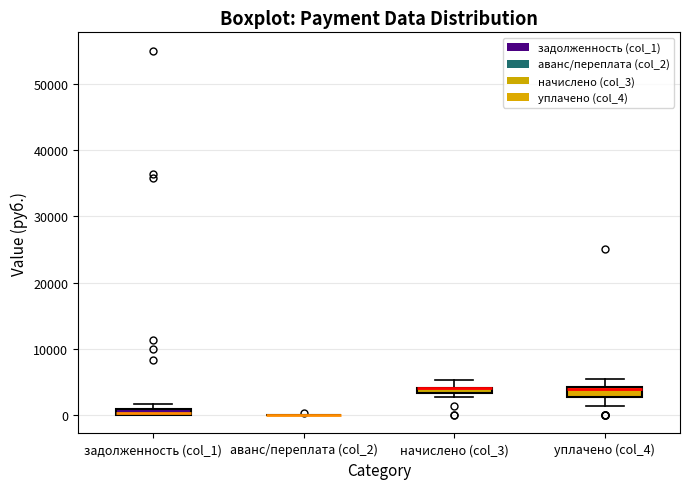

Where is the upper edge of the box for задолженность (col_1) on the y-axis? The values are not printed on the chart, so give them approximately, as read against the axis.

1000